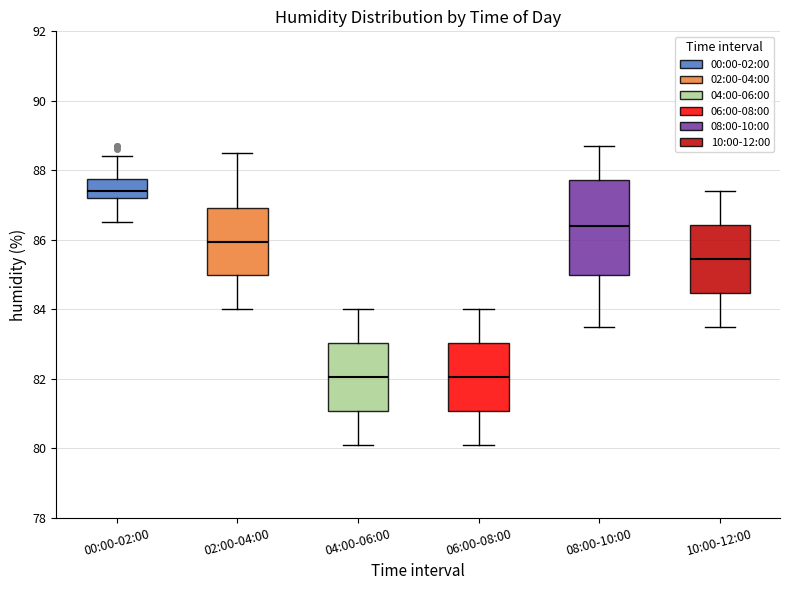

Reading left to right, read every box against the y-axis: the position of its median line, the range the box covers, and the ends of its whiskers. The values are not printed on the chart, so give them approximately, as read against the axis.

00:00-02:00: median 87.4, box 87.2 to 87.8, whiskers 86.6 to 88.4
02:00-04:00: median 86.0, box 85.0 to 87.0, whiskers 84.0 to 88.6
04:00-06:00: median 82.0, box 81.0 to 83.0, whiskers 80.2 to 84.0
06:00-08:00: median 82.0, box 81.0 to 83.0, whiskers 80.2 to 84.0
08:00-10:00: median 86.4, box 85.0 to 87.8, whiskers 83.6 to 88.8
10:00-12:00: median 85.4, box 84.4 to 86.4, whiskers 83.6 to 87.4